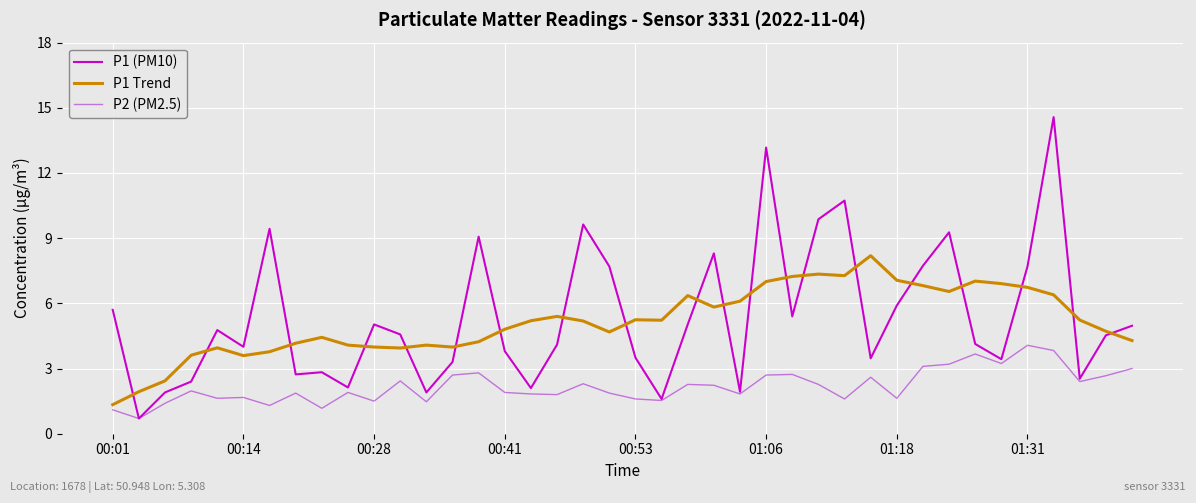

Which series has the largest total across all categories?

P1 (PM10)